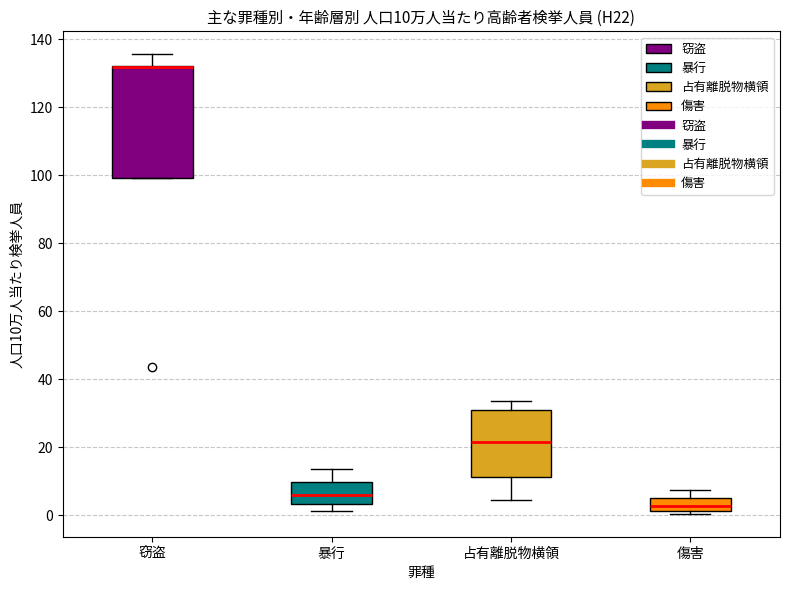

Comparing the boxes themselves (not the whiskers), which one is the tallest?

窃盗